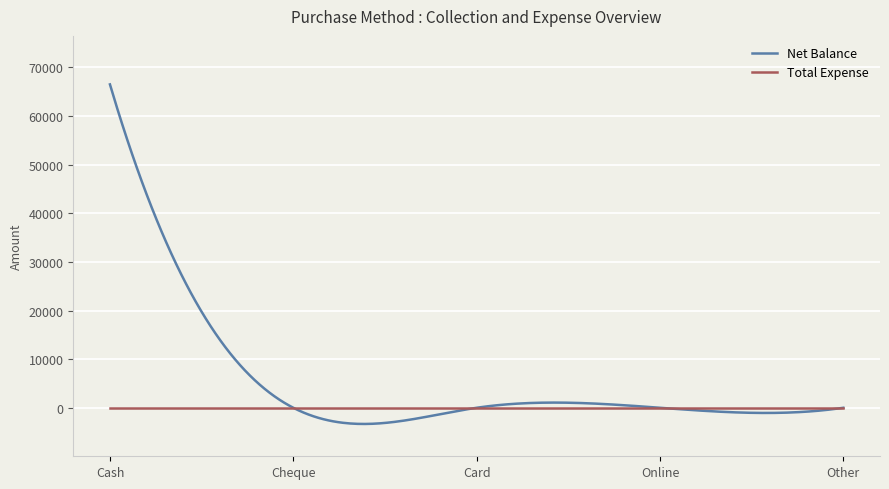

Is this an area chart (filled region under the line)?

No